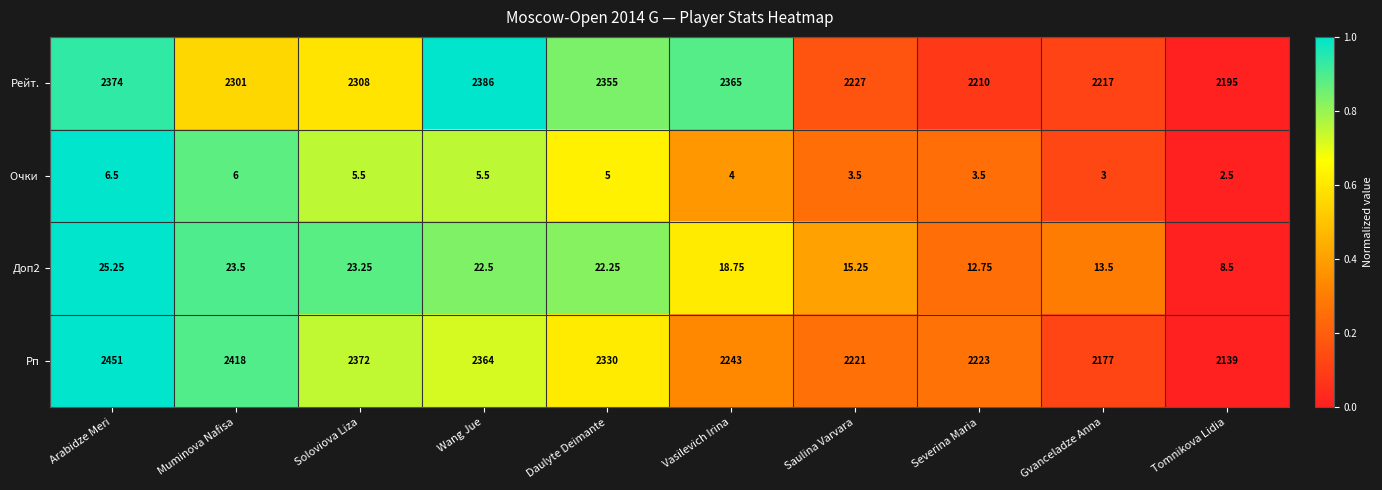

Which category has the lowest value across all series?

Tomnikova Lidia